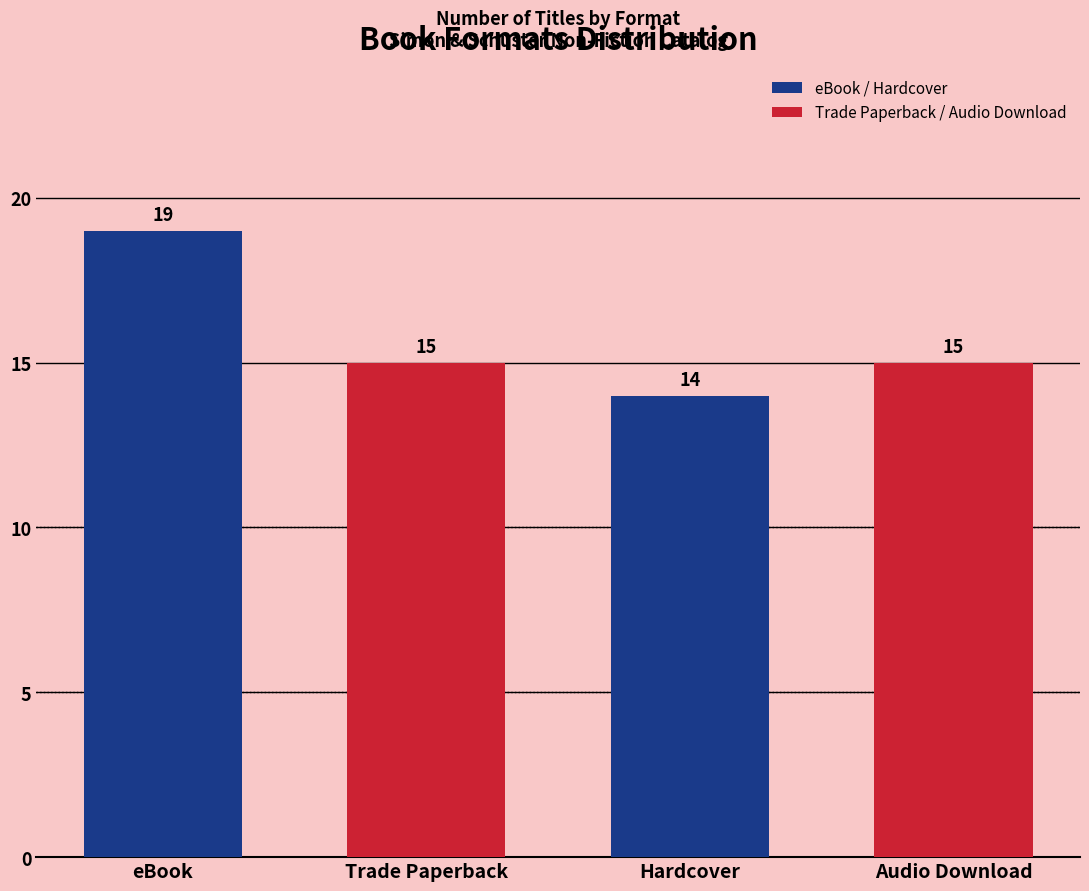

How many data points does each series have?

4